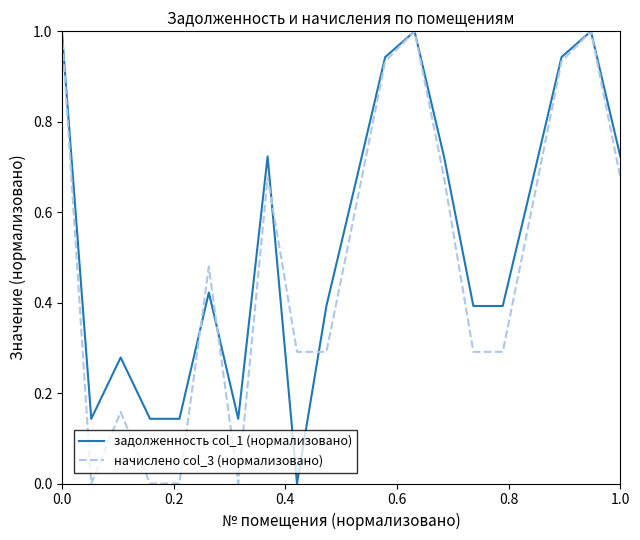

What is the highest value of the начислено col_3 (нормализовано) series?

1.0